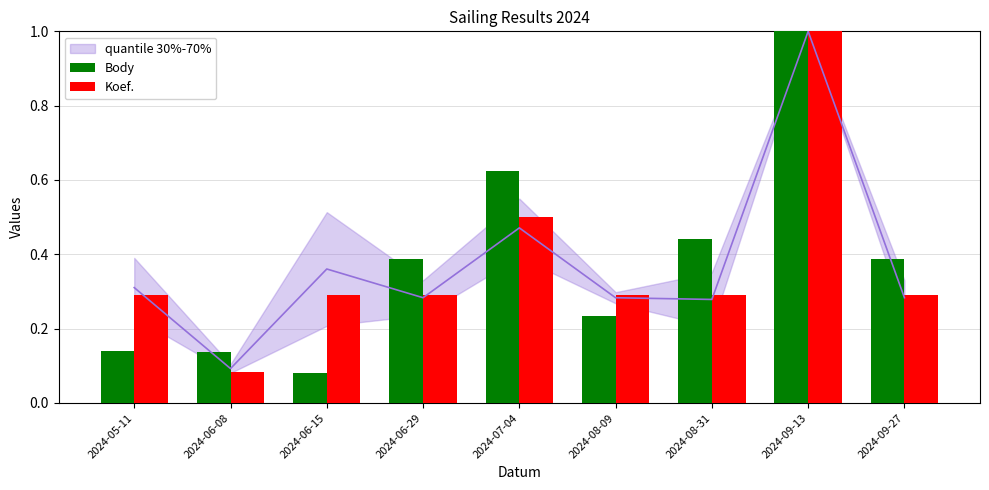

True or false: Body has a value of 0.6 at 2024-07-04.

True